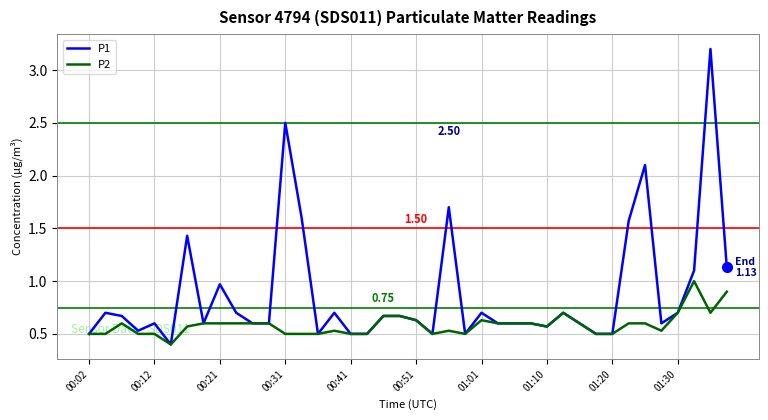

What is the average value of the P1 series?

0.9